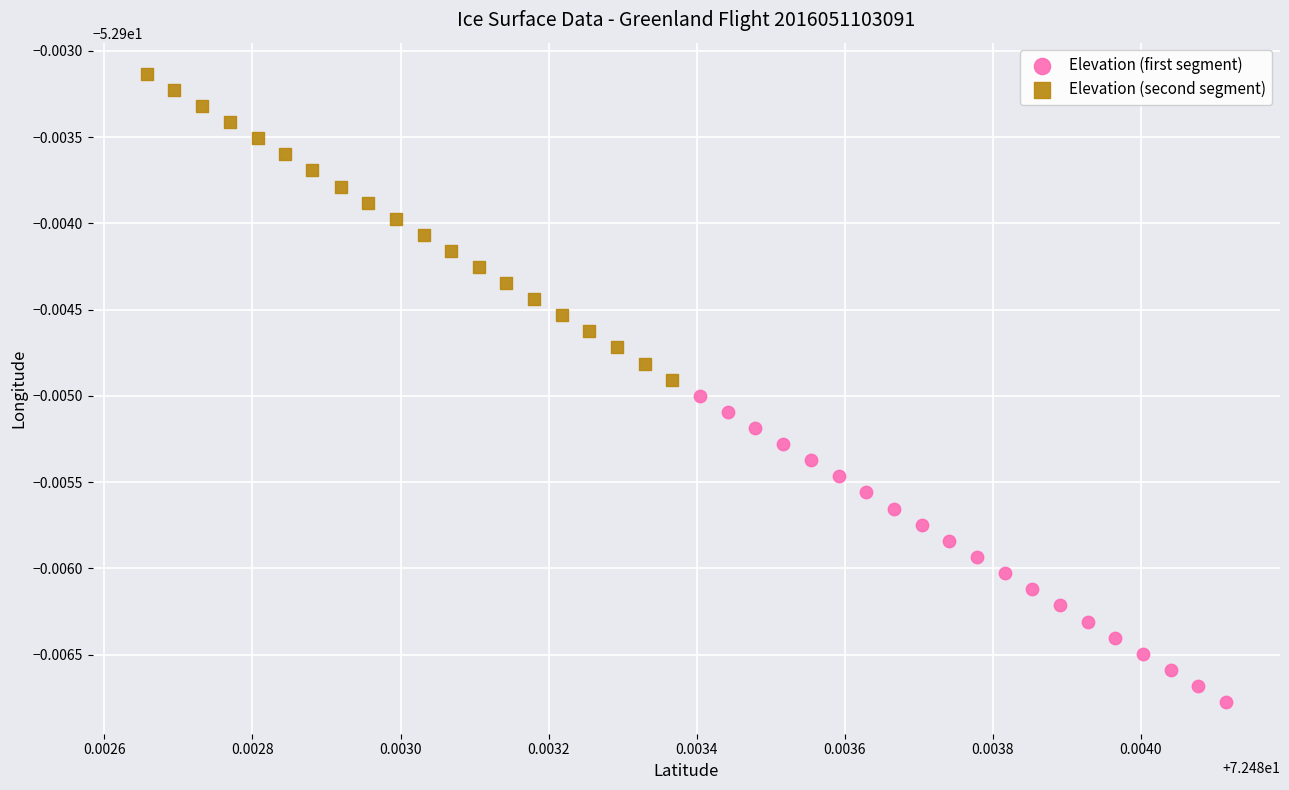

Which series contains the highest Y value?

Elevation (second segment)